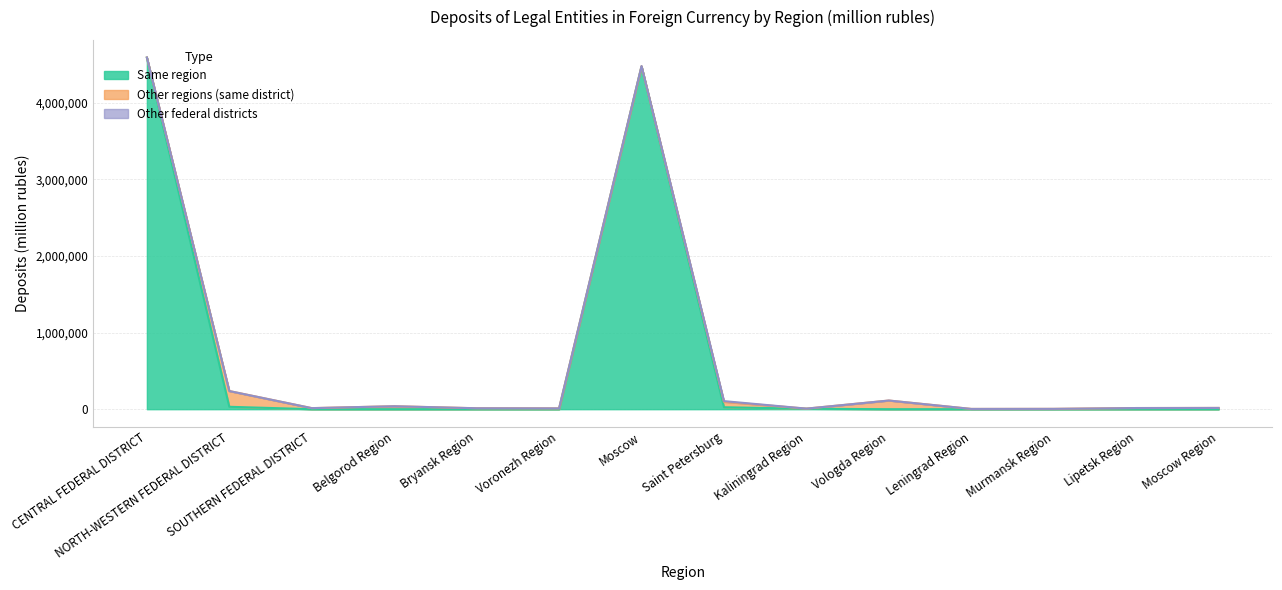

Is it true that borrowed by credit institutions of the same region equals 0 at Murmansk Region?

True